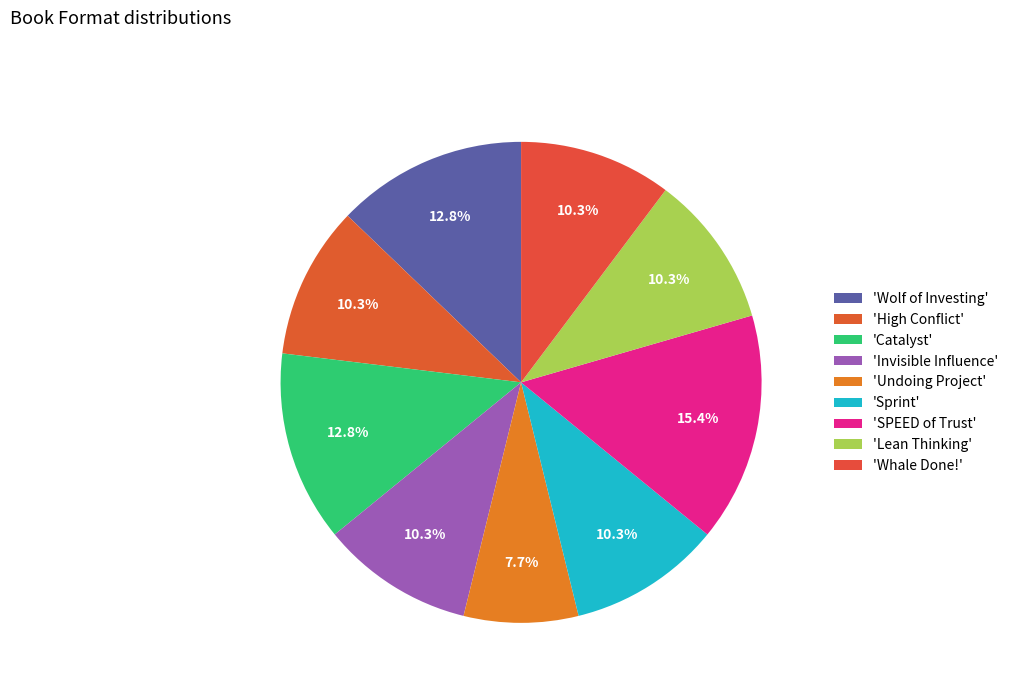

How many segments does this pie chart have?

9